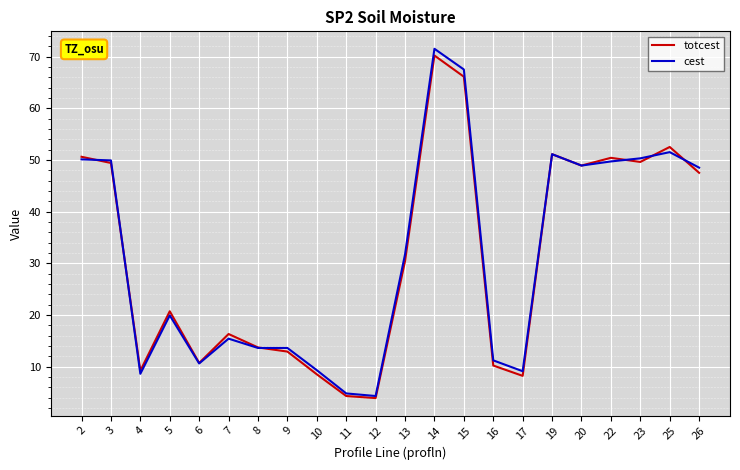

What is the spread (max minus min) of values at 8?

0.1